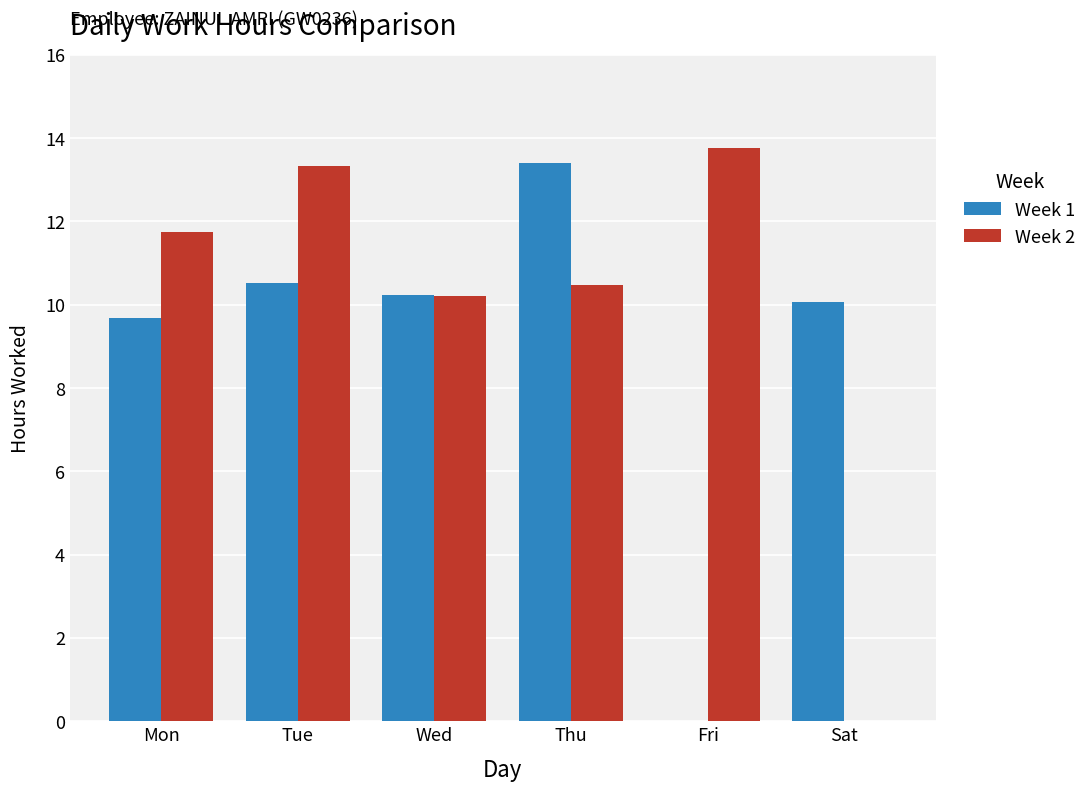

Which series changed the most between Thu and Fri?

Week 1